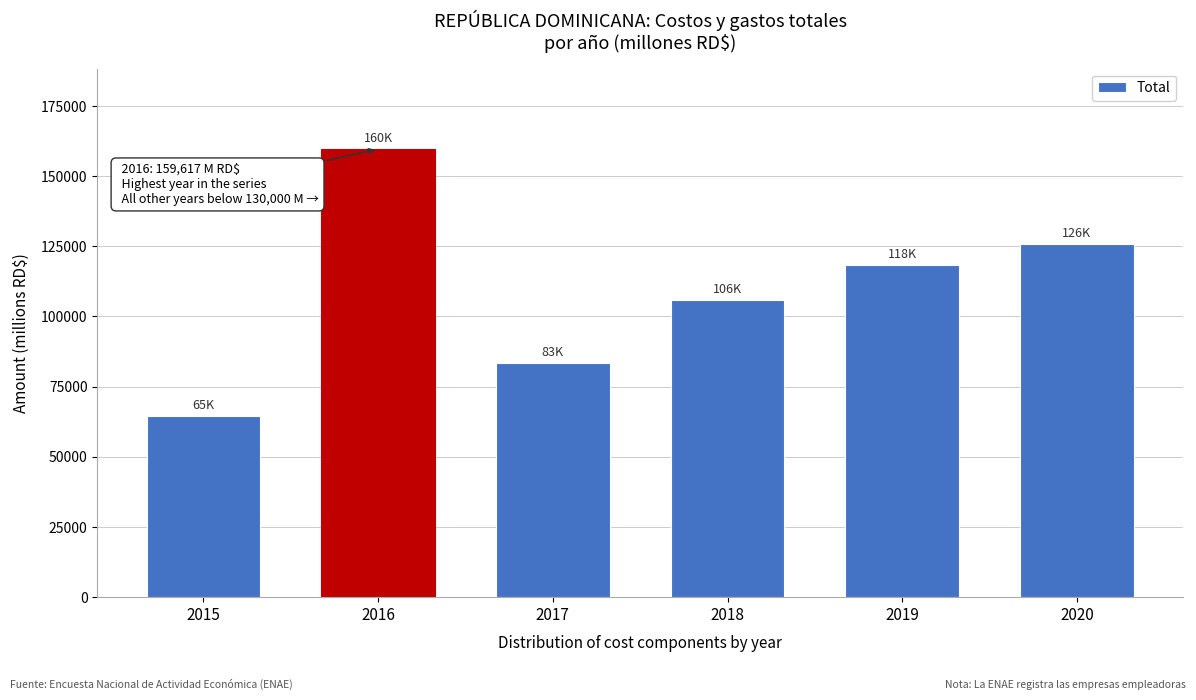

Reading left to right, what are all the values shown in this chart?

2015=64661.6	2016=159617.4	2017=83358.4	2018=105962.2	2019=118446.4	2020=125712.9